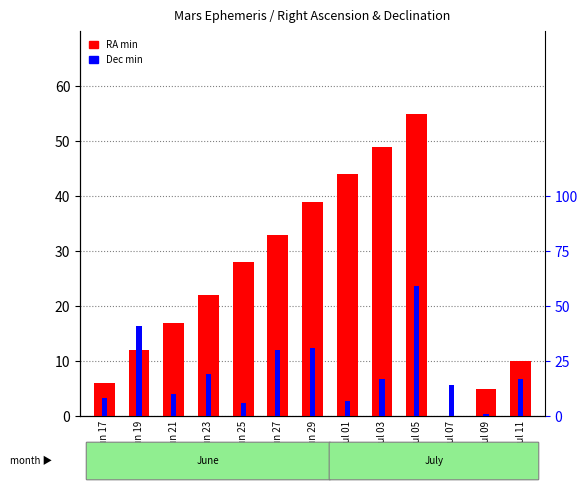

What is the value of the Dec min bar at the 1st from the left?

8